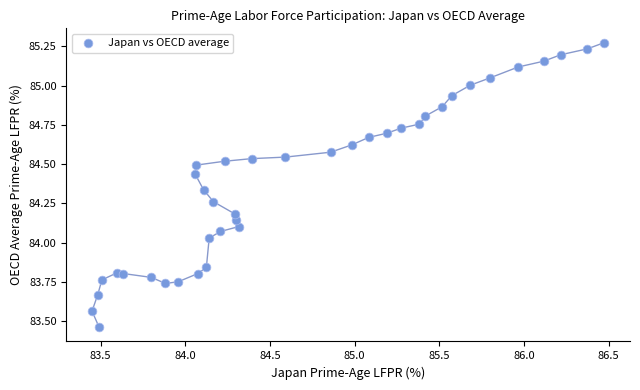

What is the range of X values (max minus min)?

3.0